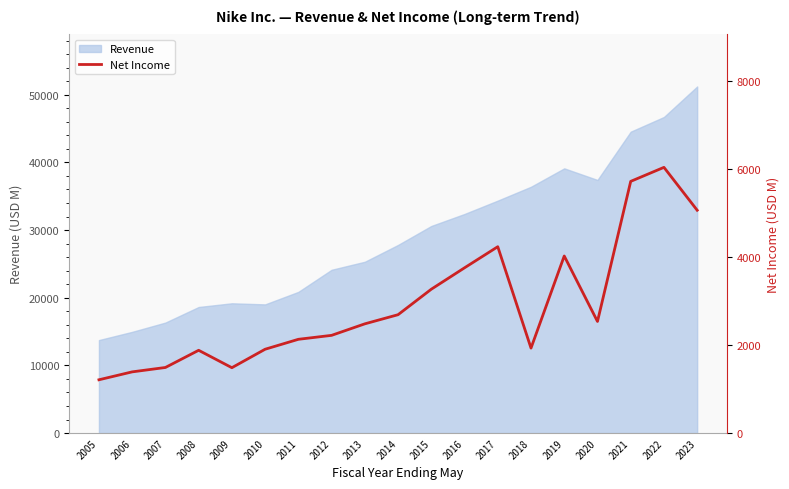

How many lines are shown in the chart?

1